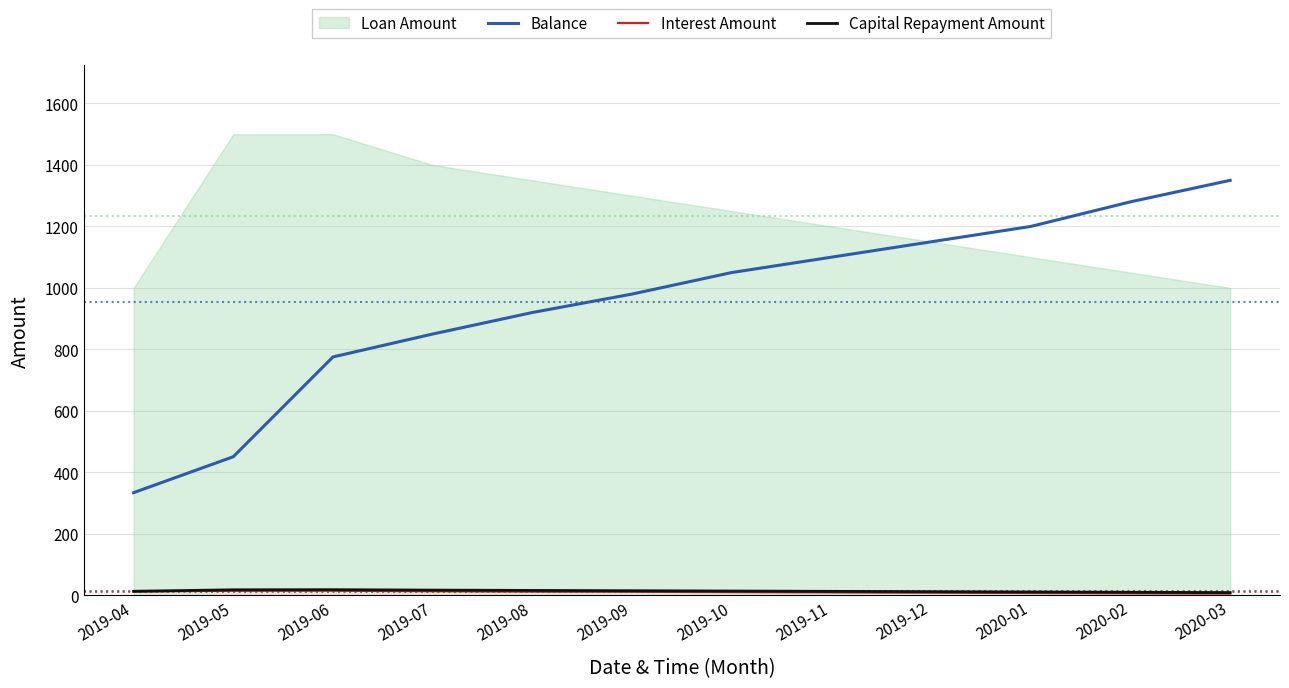

True or false: Capital Repayment Amount and Balance cross at least once.

False